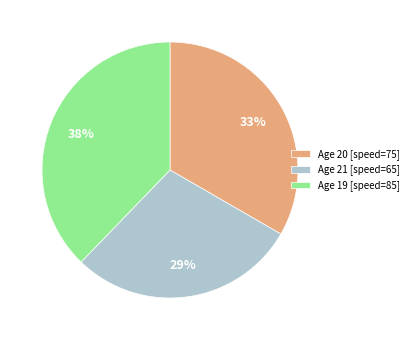

Does any single category account for the majority?

No